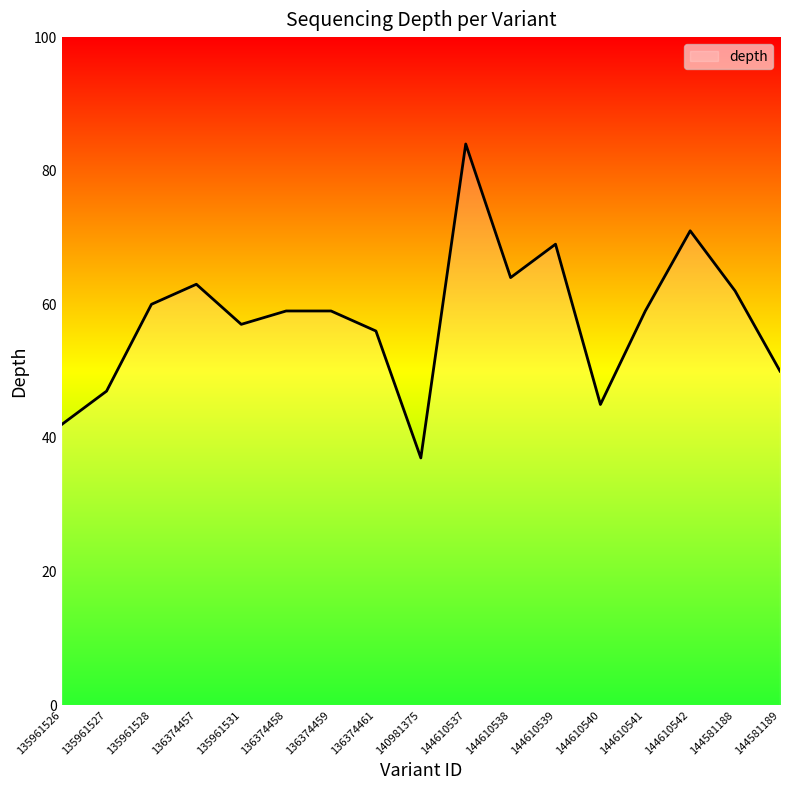

What value does the data have at 144610541, to the nearest 5?

60